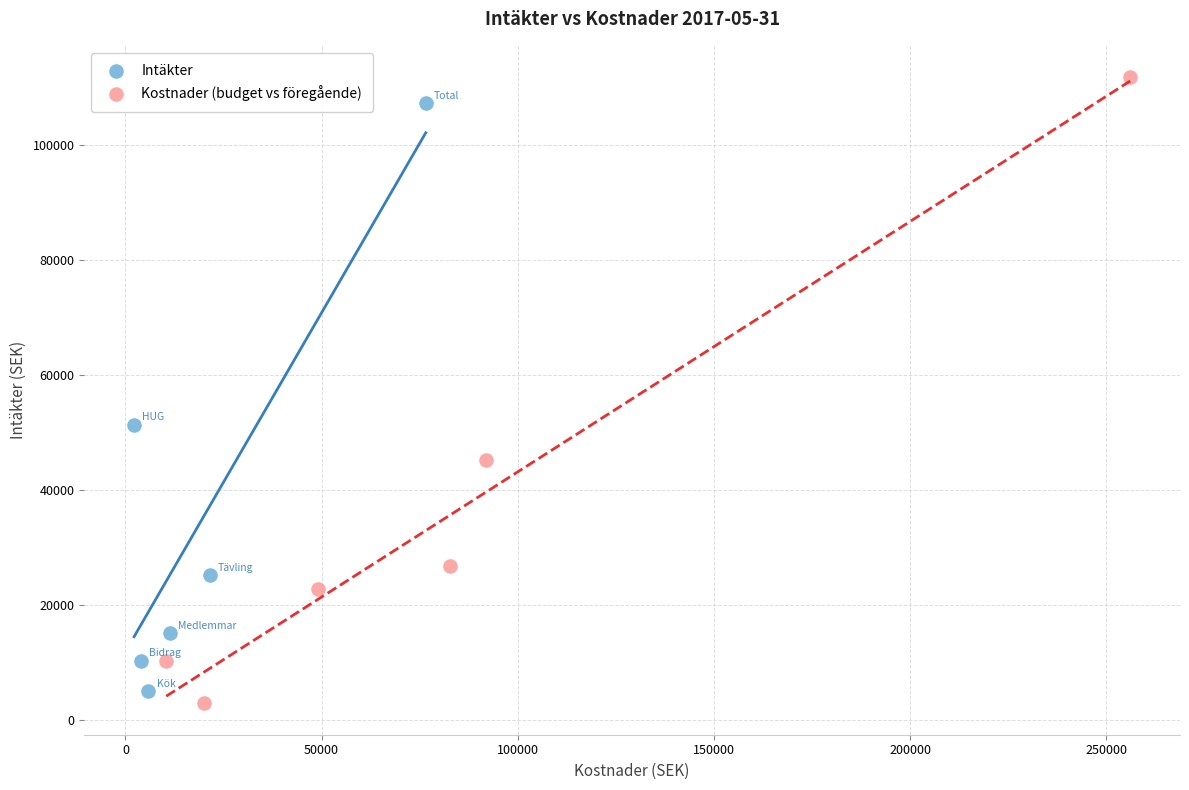

What are all the series names shown in the legend?

Intäkter, Kostnader (budget vs föregående)